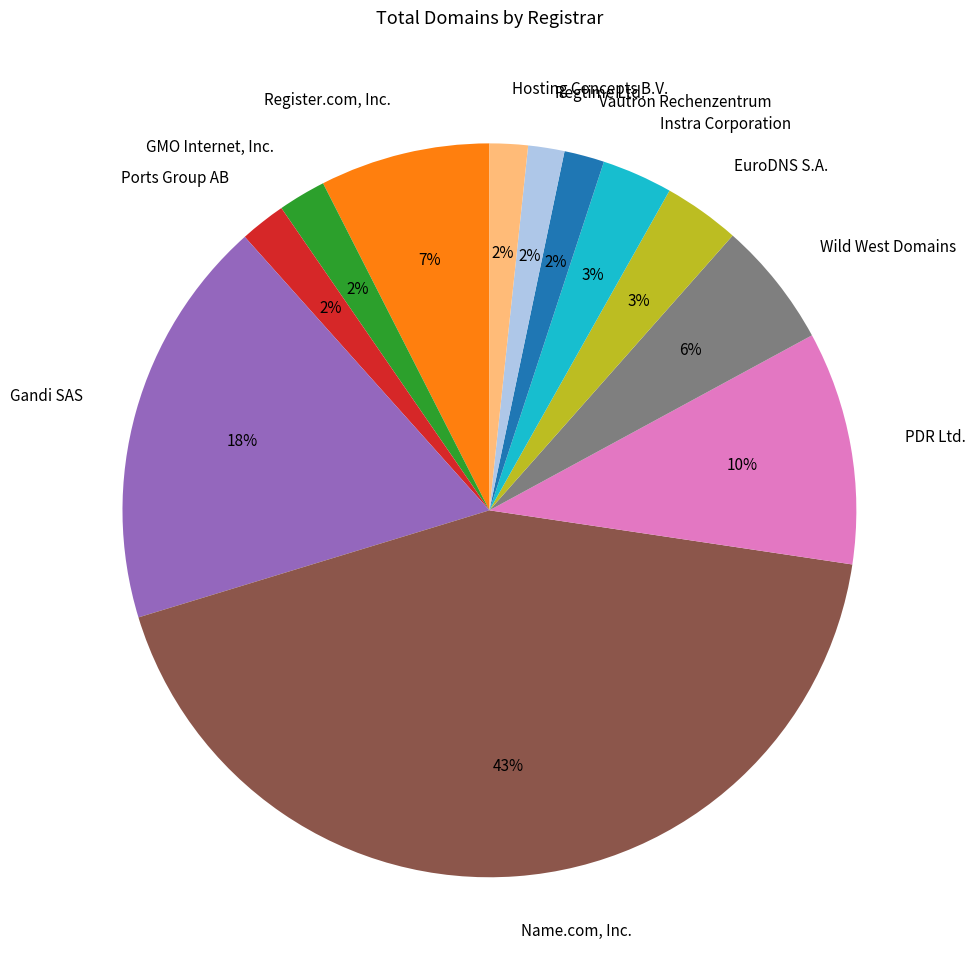

How many segments does this pie chart have?

12